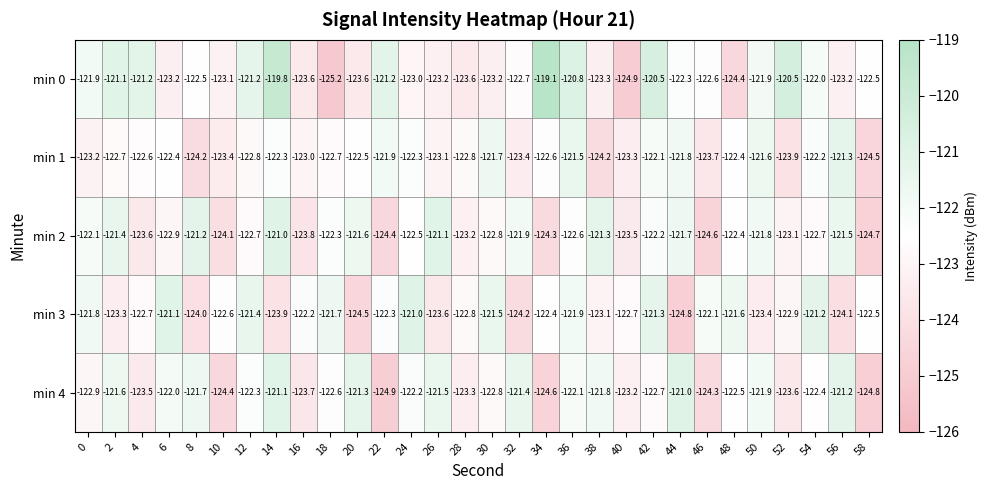

What is the difference between the maximum and minimum values in the min 2 series?

3.7